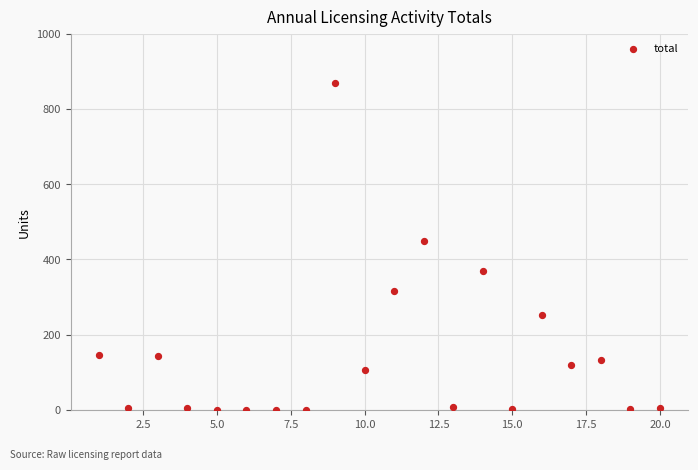

What Y value in the scatter plot is closest to 435?

450